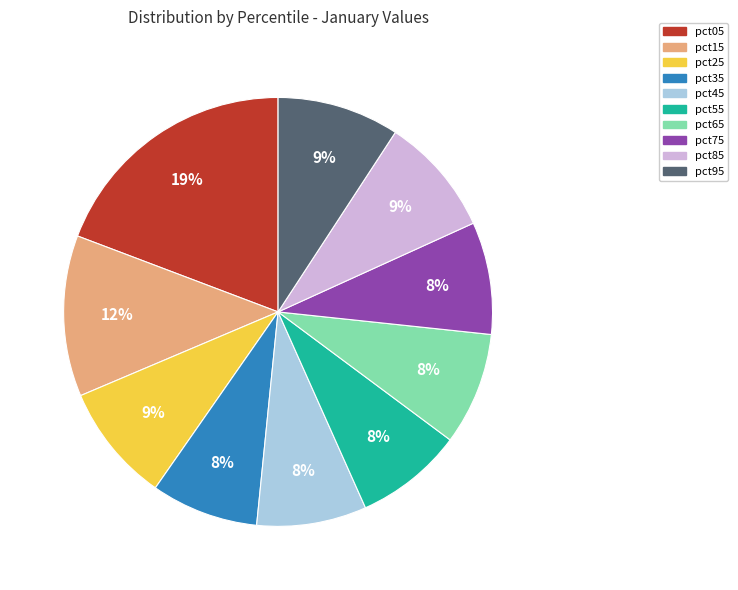

Is there a majority slice in this chart?

No